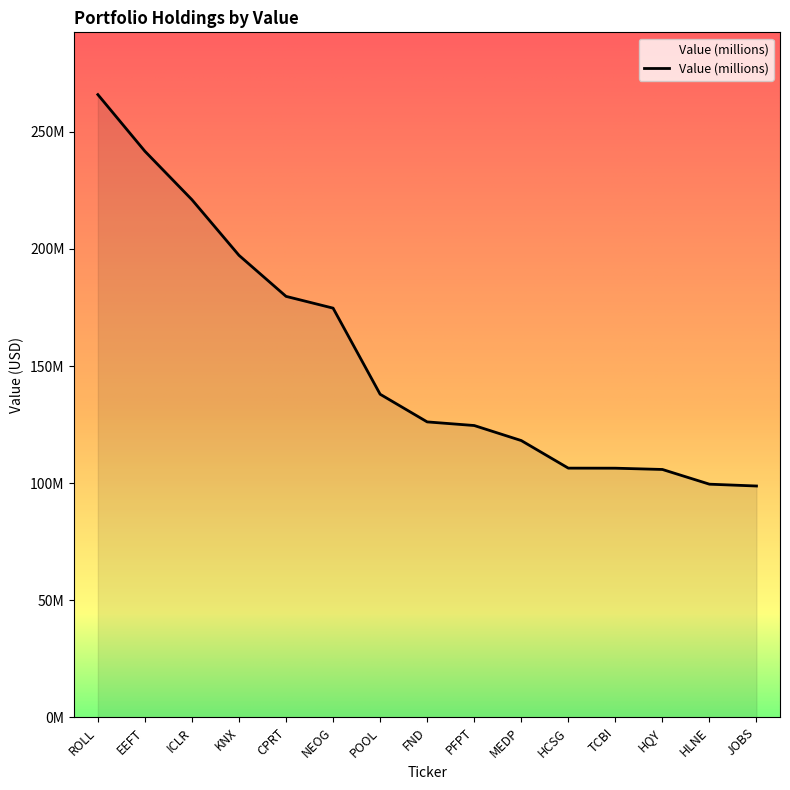

What is the ratio of the value at MEDP to the value at ICLR?

0.5